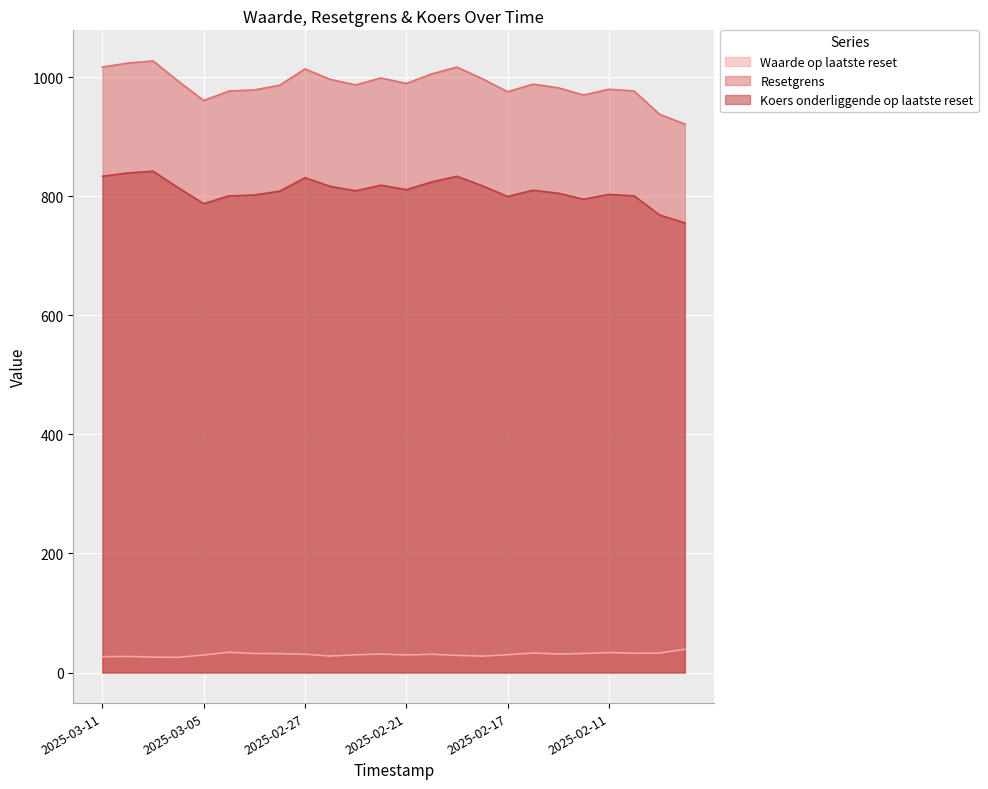

Reading left to right, what are all the values shown in this chart?

Waarde op laatste reset: 2025-03-11=26.5	2025-03-10=27.0	2025-03-07=25.8	2025-03-06=25.4	2025-03-05=29.5	2025-03-04=34.0	2025-03-03=31.9	2025-02-28=31.7	2025-02-27=30.7	2025-02-26=27.7	2025-02-25=29.8	2025-02-24=30.9	2025-02-21=29.5	2025-02-20=30.6	2025-02-19=28.8	2025-02-18=27.5	2025-02-17=29.8	2025-02-14=32.7	2025-02-13=31.1	2025-02-12=31.9	2025-02-11=33.5	2025-02-10=32.2	2025-02-07=32.6	2025-02-06=39.1
Resetgrens: 2025-03-11=1016.9	2025-03-10=1023.6	2025-03-07=1027.2	2025-03-06=993.1	2025-03-05=960.8	2025-03-04=976.6	2025-03-03=978.4	2025-02-28=986.4	2025-02-27=1013.8	2025-02-26=996.1	2025-02-25=987.0	2025-02-24=998.6	2025-02-21=989.4	2025-02-20=1005.3	2025-02-19=1016.9	2025-02-18=997.4	2025-02-17=975.4	2025-02-14=988.2	2025-02-13=982.1	2025-02-12=969.9	2025-02-11=979.7	2025-02-10=976.6	2025-02-07=937.6	2025-02-06=921.1
Koers onderliggende op laatste reset: 2025-03-11=833.5	2025-03-10=839.0	2025-03-07=842.0	2025-03-06=814.0	2025-03-05=787.5	2025-03-04=800.5	2025-03-03=802.0	2025-02-28=808.5	2025-02-27=831.0	2025-02-26=816.5	2025-02-25=809.0	2025-02-24=818.5	2025-02-21=811.0	2025-02-20=824.0	2025-02-19=833.5	2025-02-18=817.5	2025-02-17=799.5	2025-02-14=810.0	2025-02-13=805.0	2025-02-12=795.0	2025-02-11=803.0	2025-02-10=800.5	2025-02-07=768.5	2025-02-06=755.0